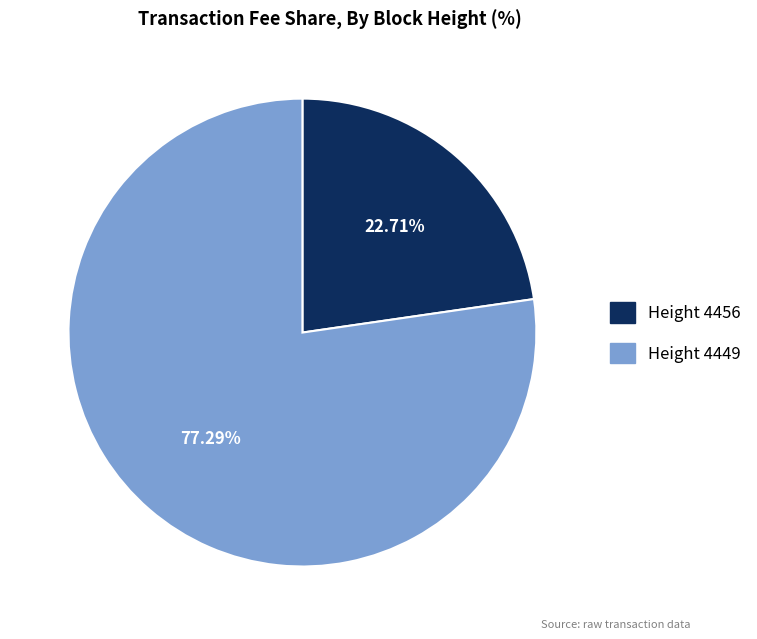

Is there a majority slice in this chart?

Yes